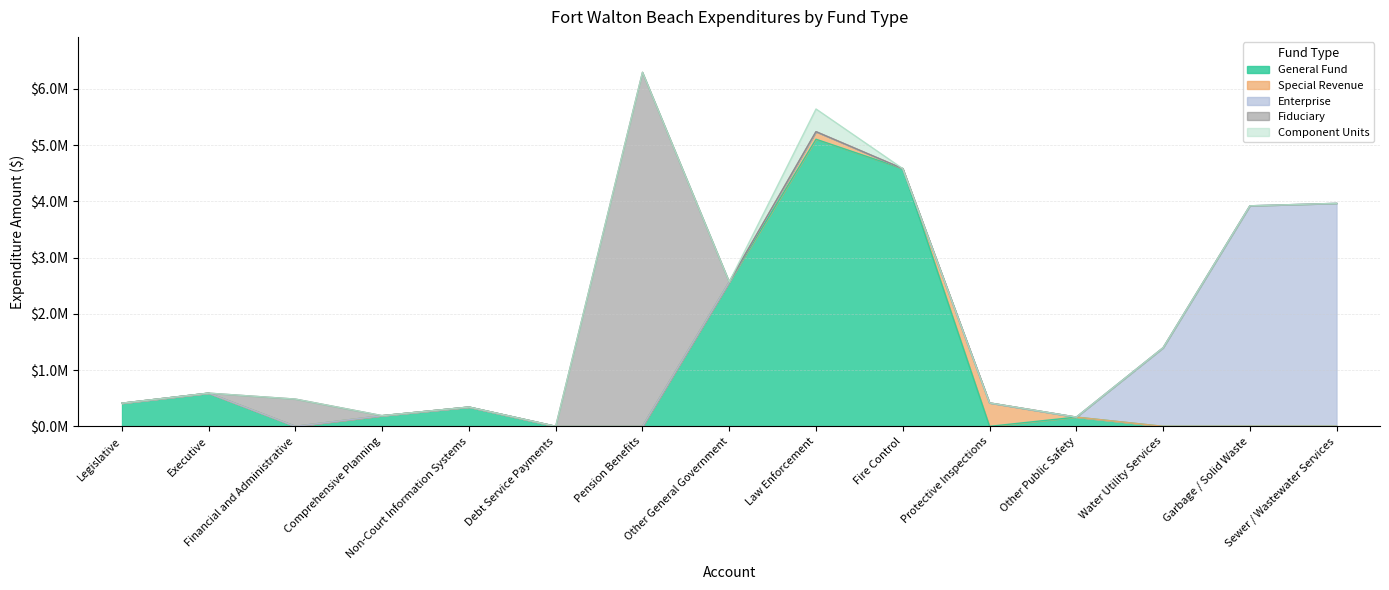

At Water Utility Services, list the series in order from smallest to largest.

General Fund, Special Revenue, Fiduciary, Component Units, Enterprise